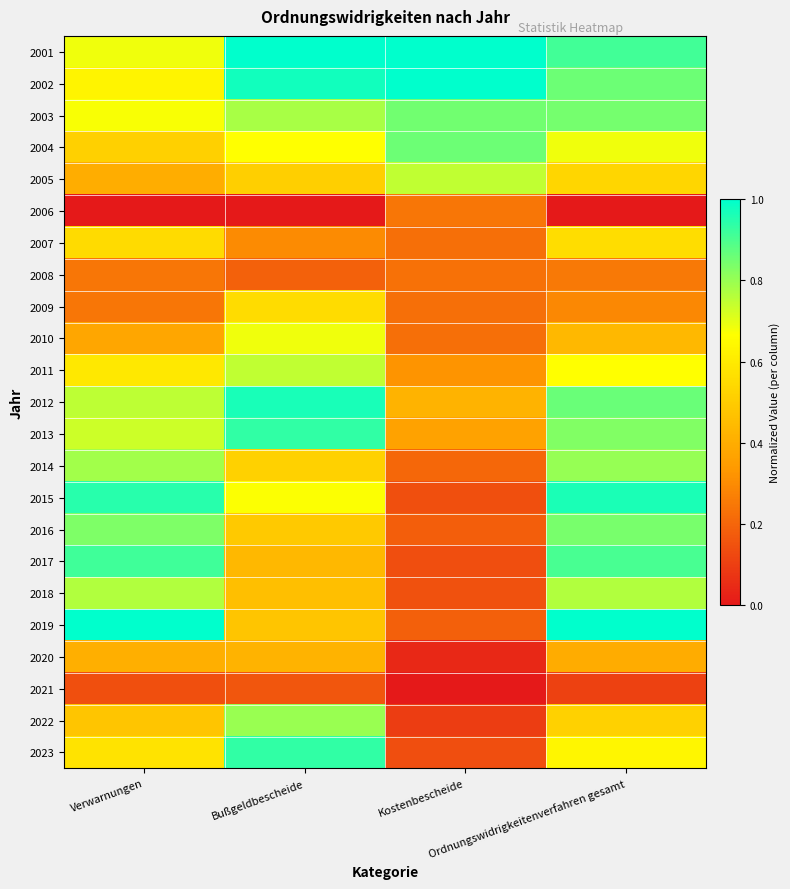

At Ordnungswidrigkeitenverfahren gesamt, list the series in order from smallest to largest.

2006, 2021, 2008, 2009, 2020, 2010, 2022, 2005, 2007, 2023, 2011, 2004, 2018, 2014, 2013, 2016, 2003, 2002, 2012, 2017, 2001, 2015, 2019